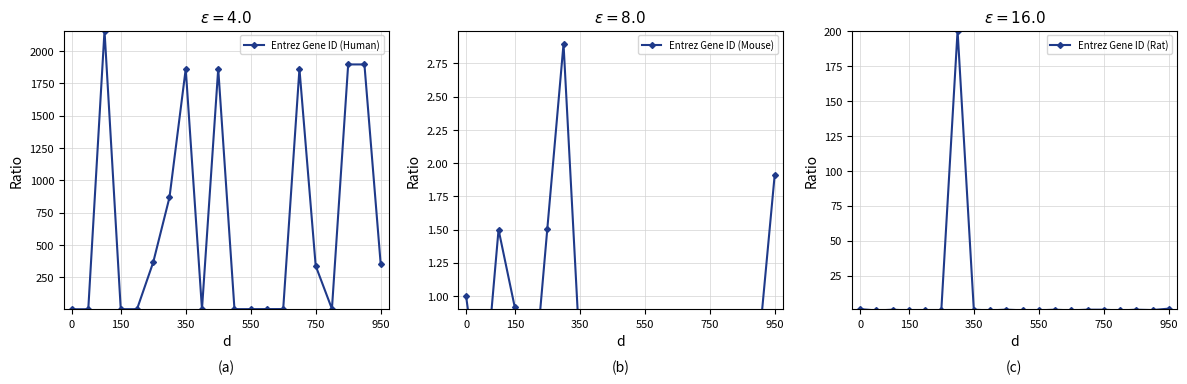

What is the difference between the maximum and minimum values in the Entrez Gene ID (Rat) series?

200.2